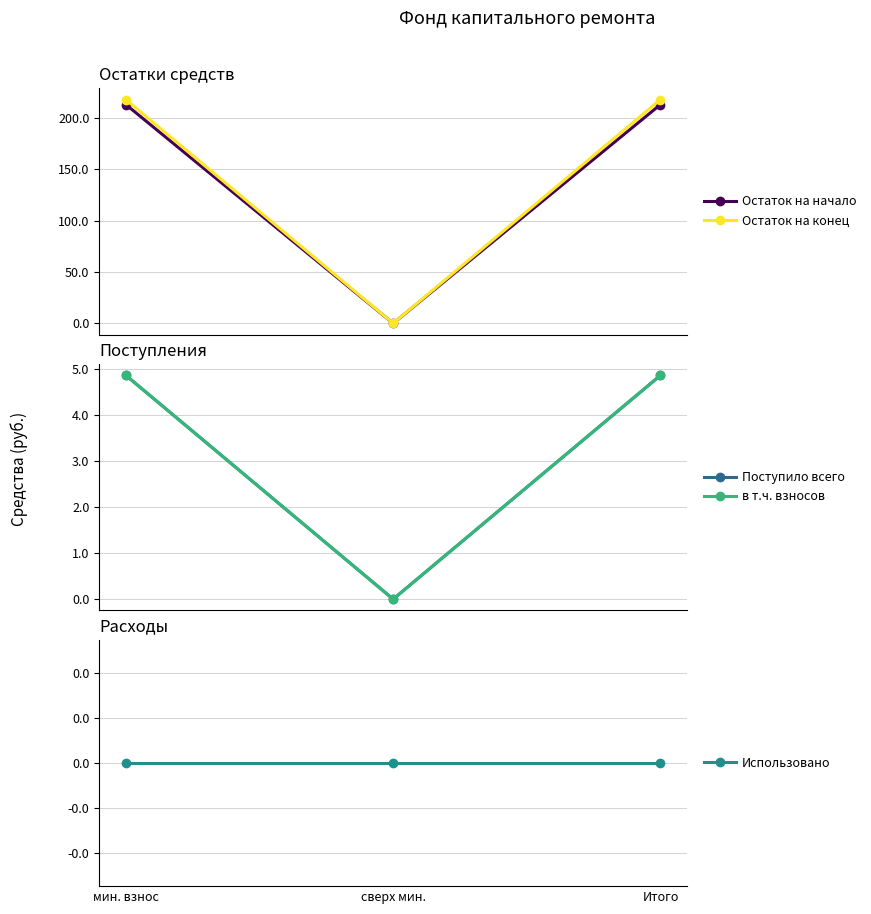

How many series are shown in this chart?

5